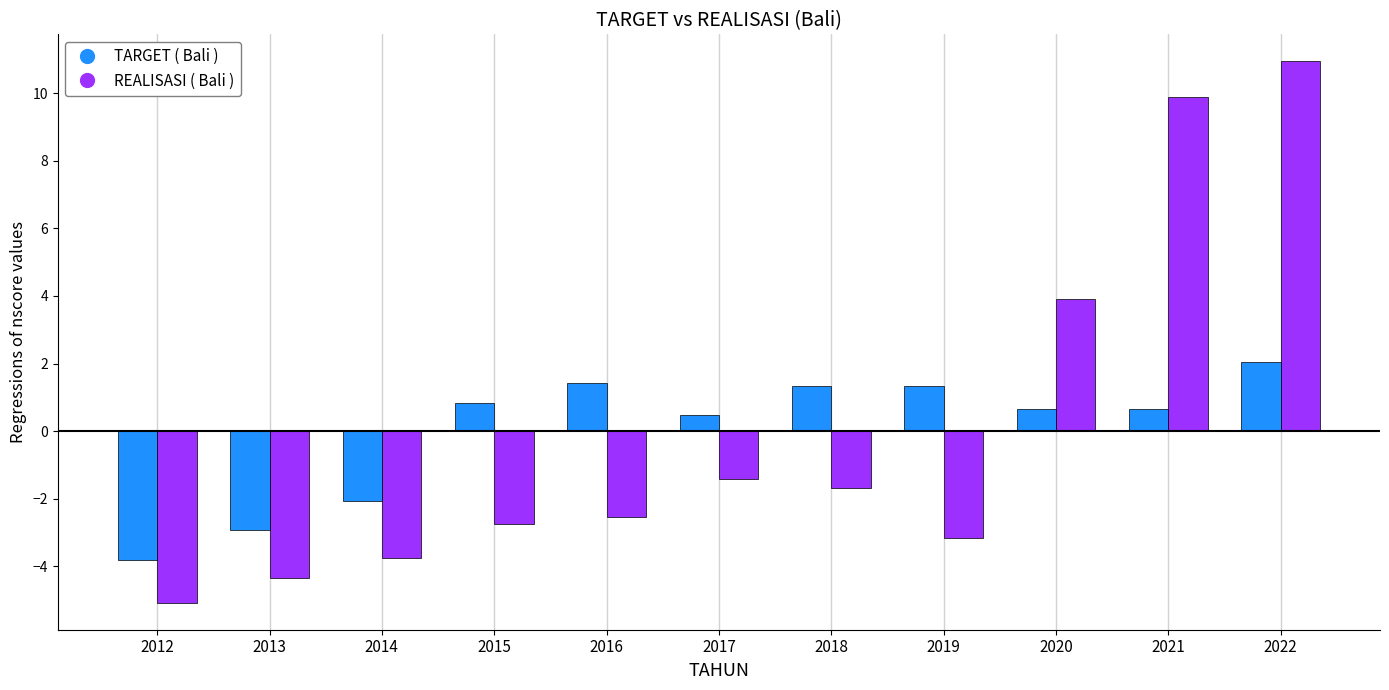

Is it true that TARGET ( Bali ) equals 1.3 at 2018?

True